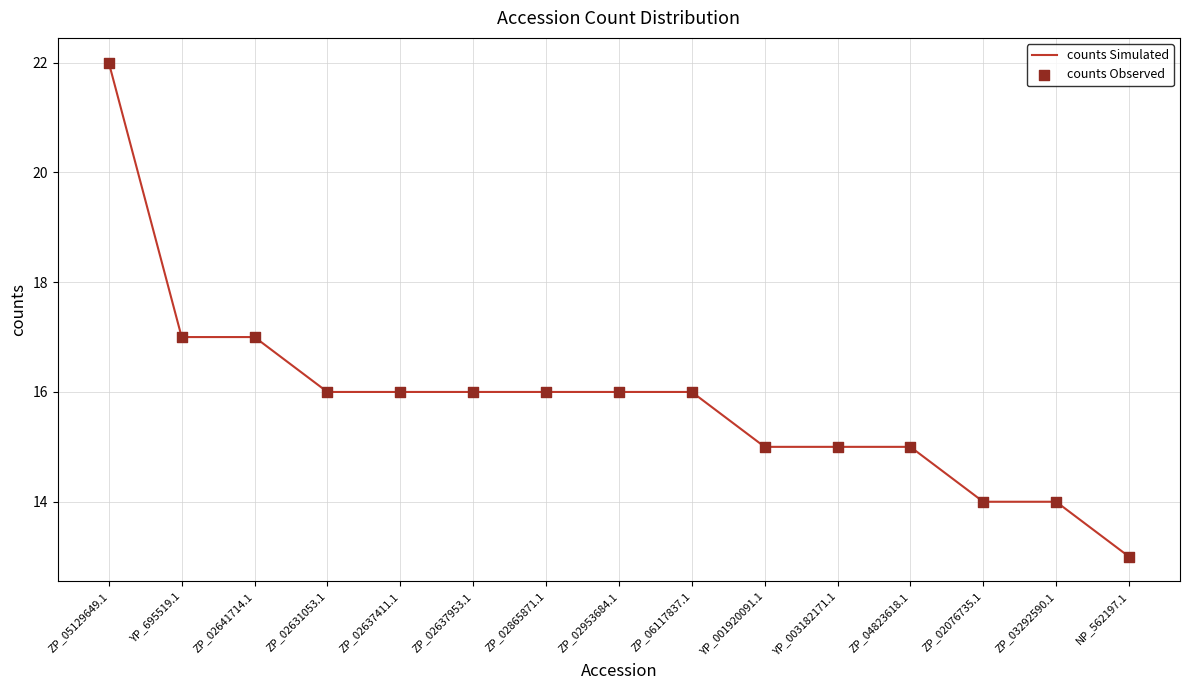

What is the ratio of the value at ZP_06117837.1 to the value at ZP_02641714.1?

0.9